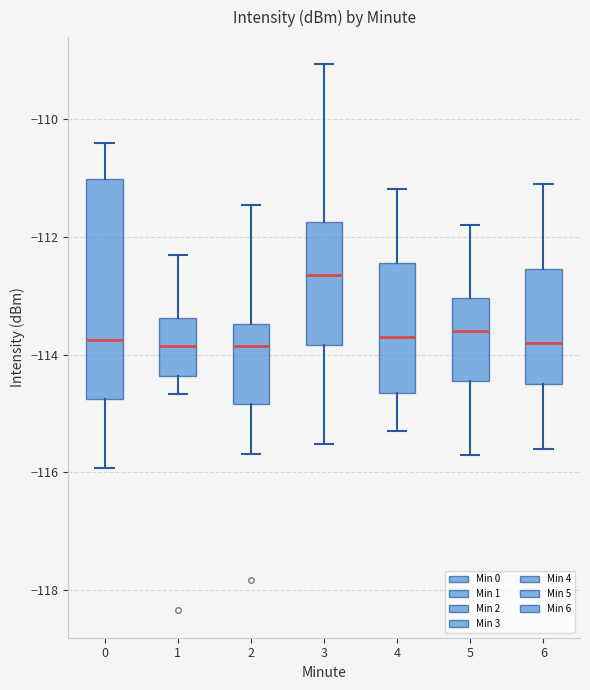

Reading left to right, transcribe this box plot: for each box, give where its median line is, the range the box spans, and where its two whiskers end, as read against the y-axis. The values are not printed on the chart, so give them approximately, as read against the axis.

0: median -113.8, box -114.8 to -111.0, whiskers -116.0 to -110.4
1: median -113.8, box -114.4 to -113.4, whiskers -114.6 to -112.4
2: median -113.8, box -114.8 to -113.4, whiskers -115.6 to -111.4
3: median -112.6, box -113.8 to -111.8, whiskers -115.6 to -109.0
4: median -113.6, box -114.6 to -112.4, whiskers -115.2 to -111.2
5: median -113.6, box -114.4 to -113.0, whiskers -115.6 to -111.8
6: median -113.8, box -114.4 to -112.6, whiskers -115.6 to -111.0